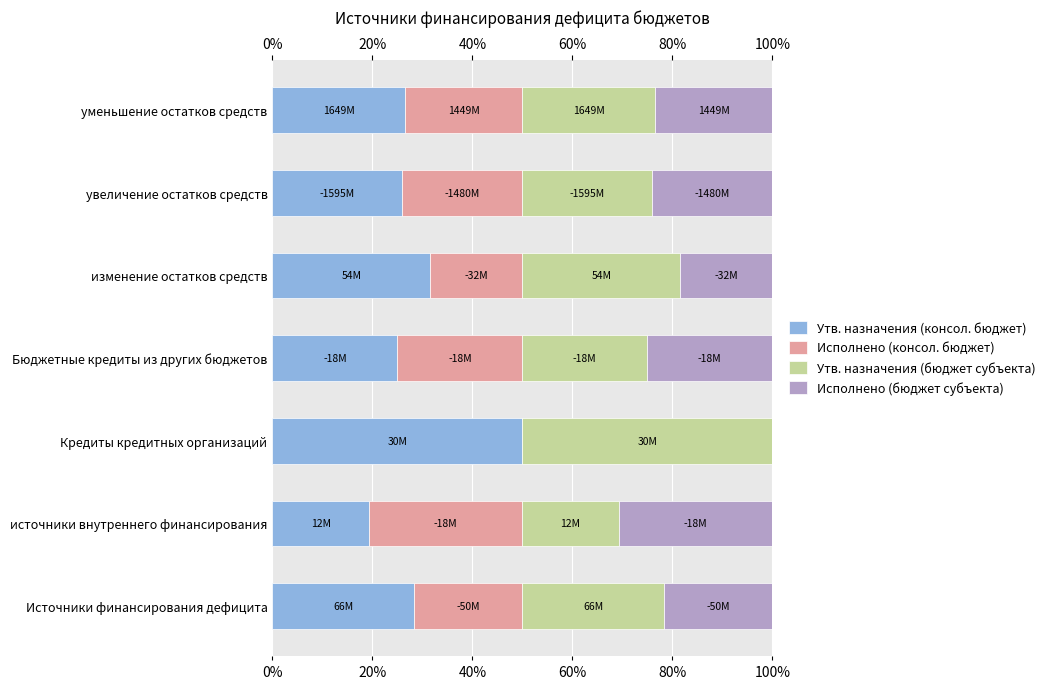

True or false: Исполнено (консол. бюджет) has a value of 0.0 at Кредиты кредитных организаций.

True